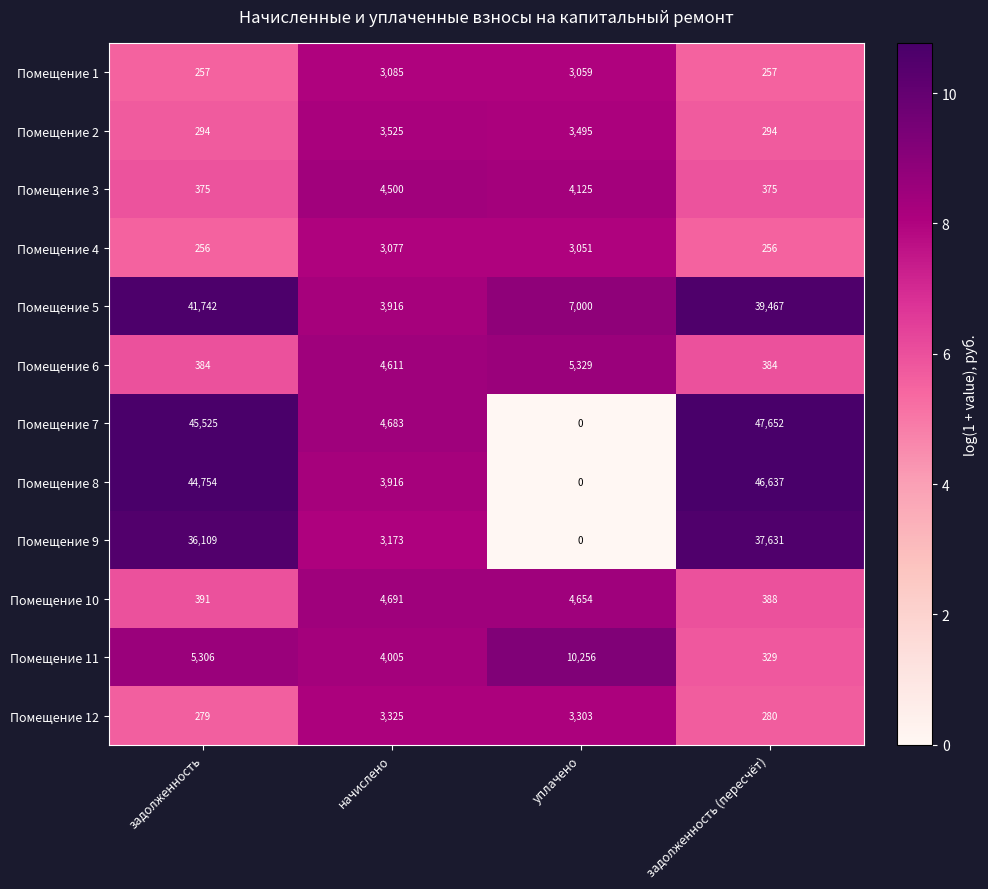

What is the maximum value shown in the chart?

47652